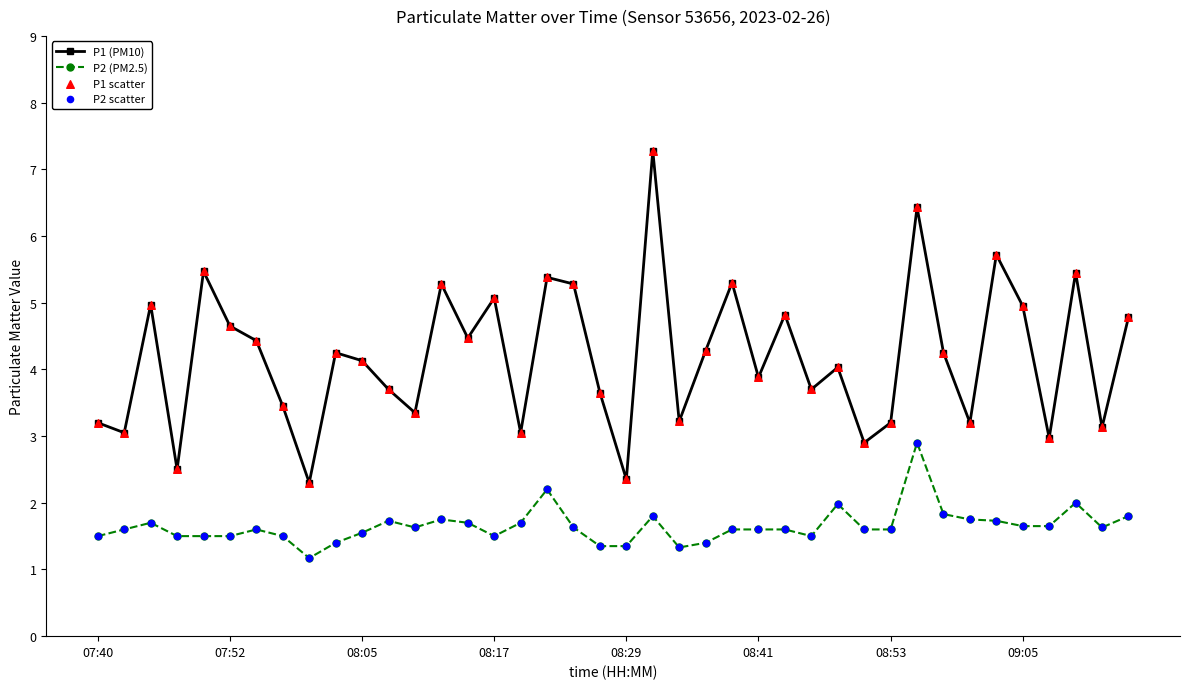

Which series has the largest total across all categories?

P1 (PM10)